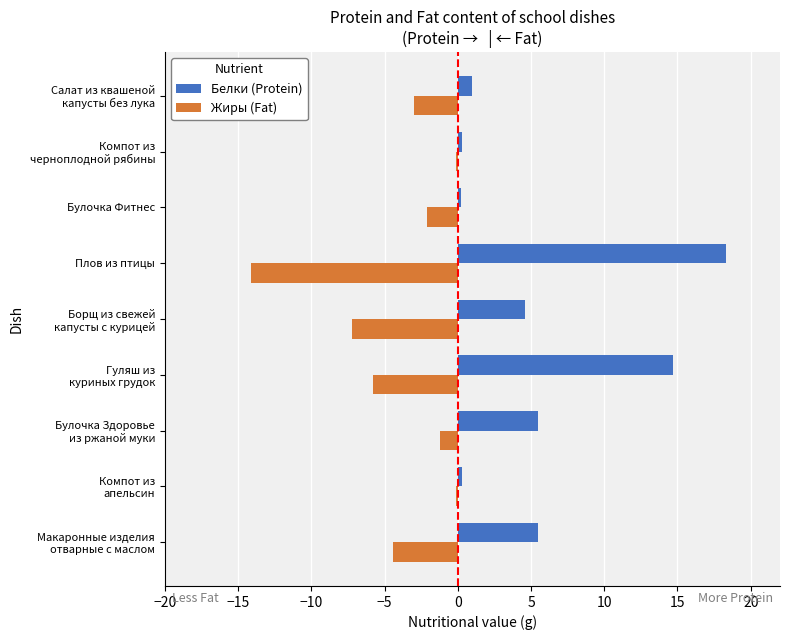

How many data points in Белки (Protein) are above 4?

5